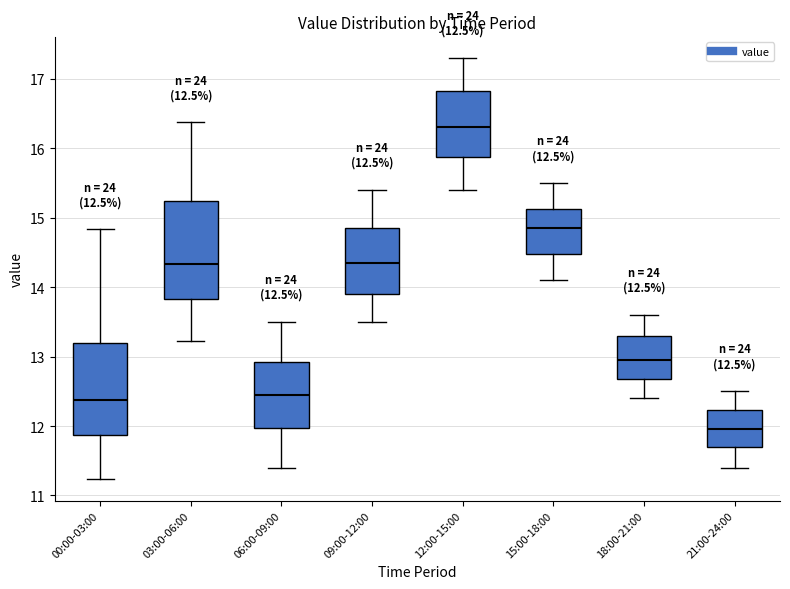

Which box's median line is the lowest?

21:00-24:00